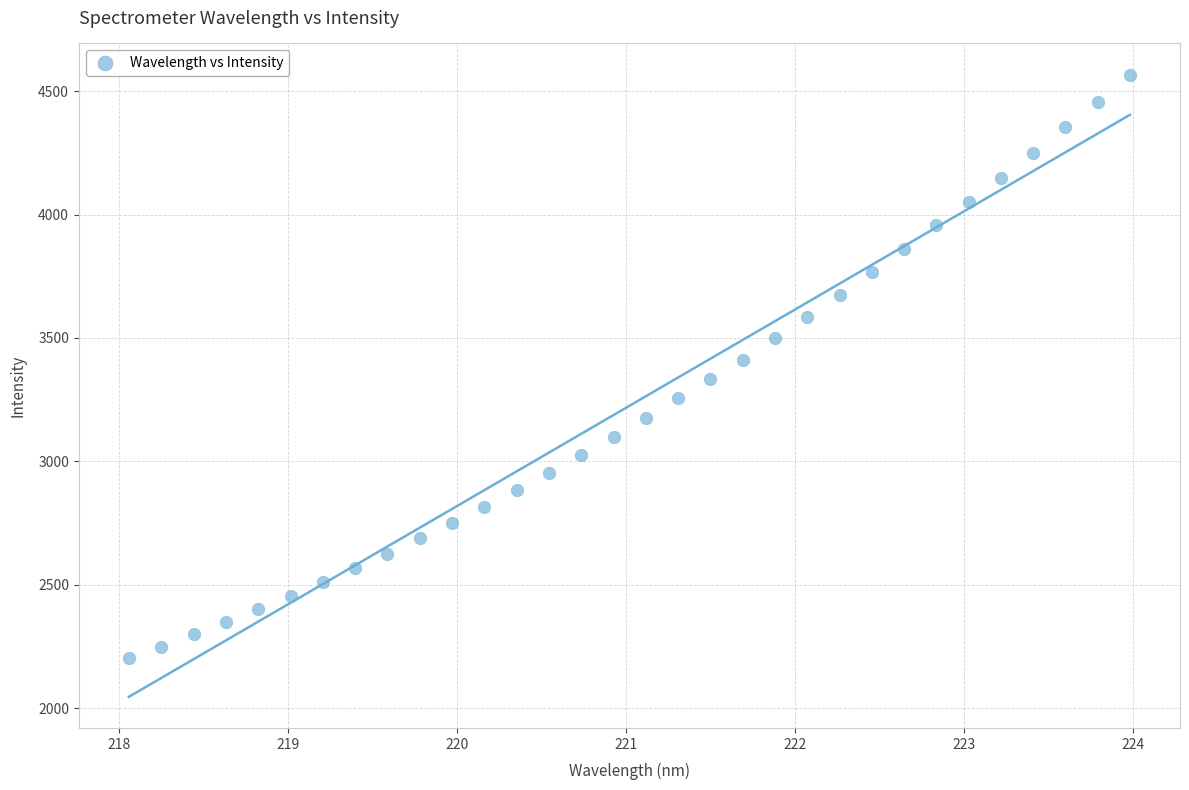

What is the range of Y values (max minus min)?

2365.1